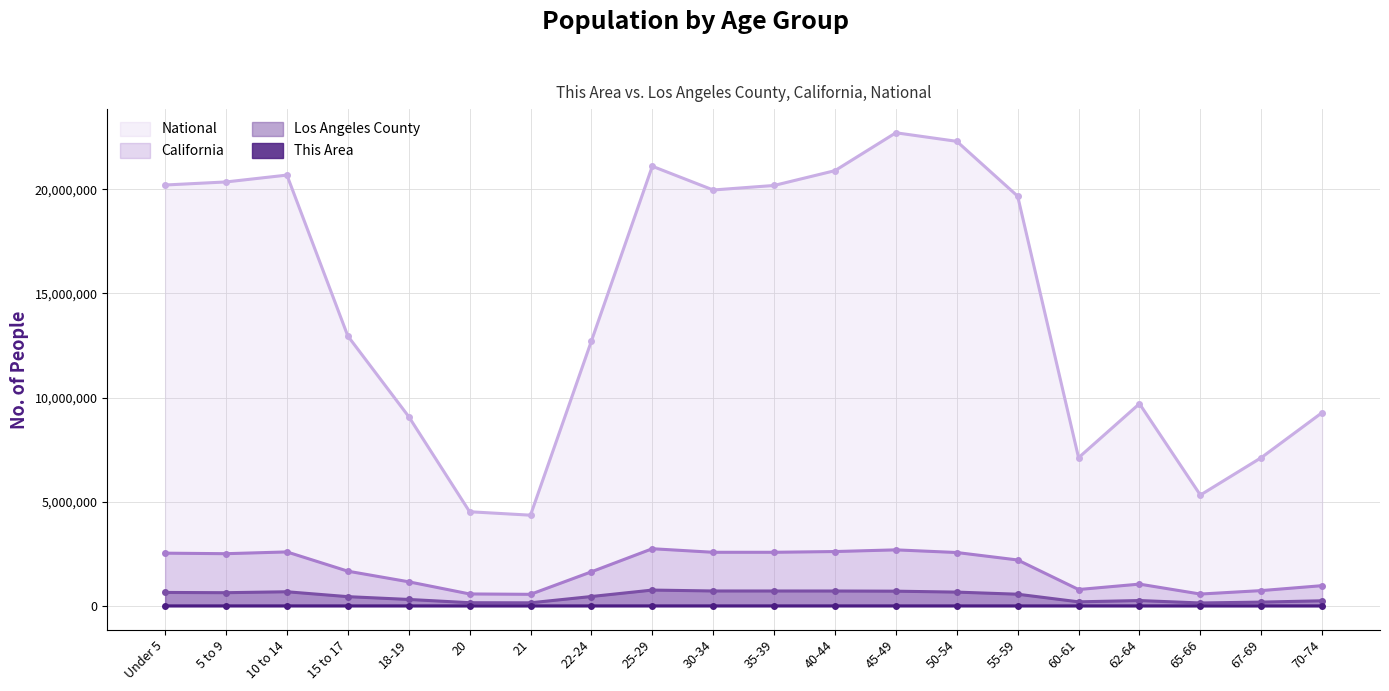

How many values in the California series exceed 2204296?

9